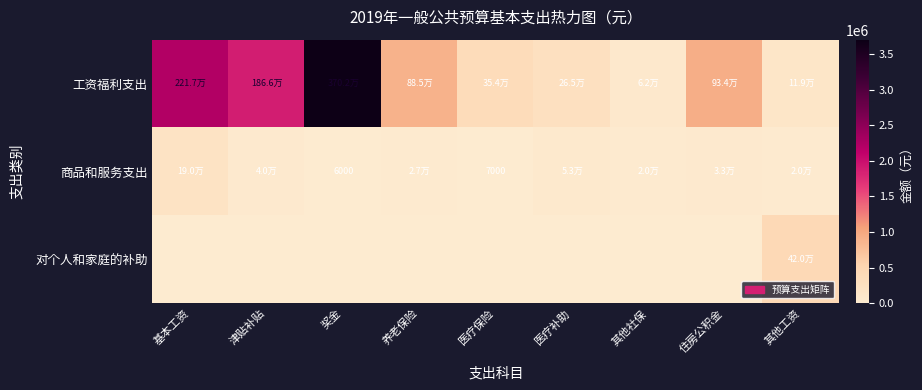

How many values in the 对个人和家庭的补助 series exceed 0?

1